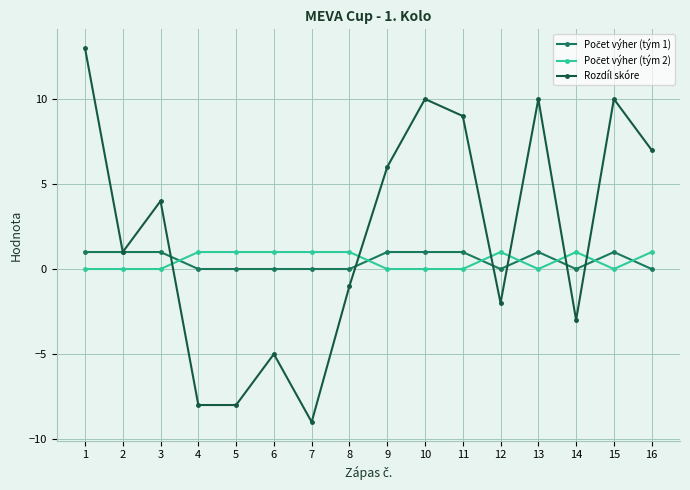

At which label does Rozdíl skóre first exceed 4?

1